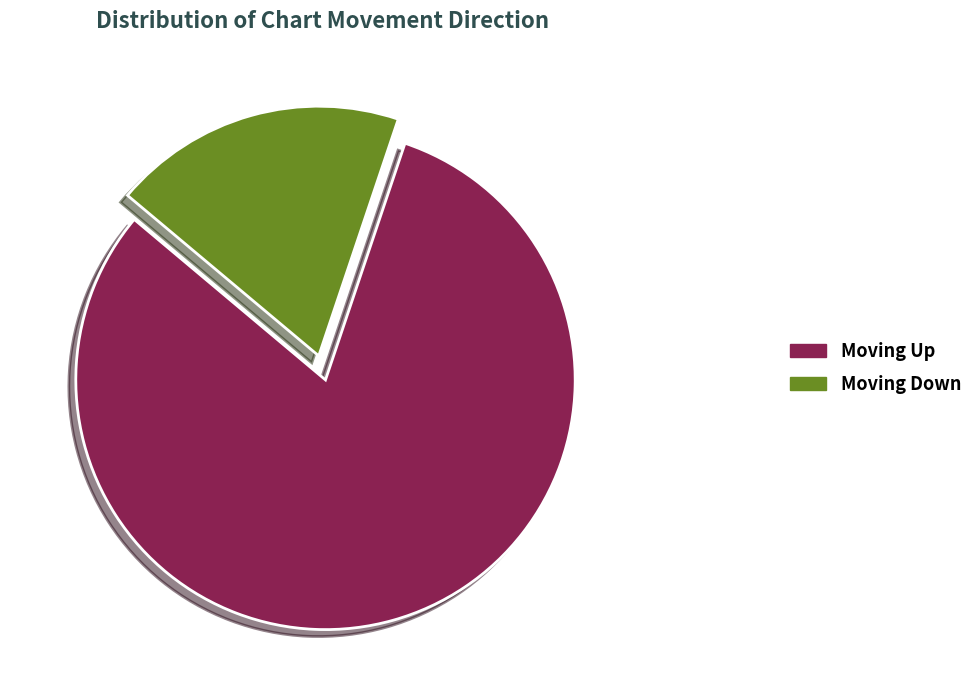

To the nearest percent, what is the average slice percentage?

50%